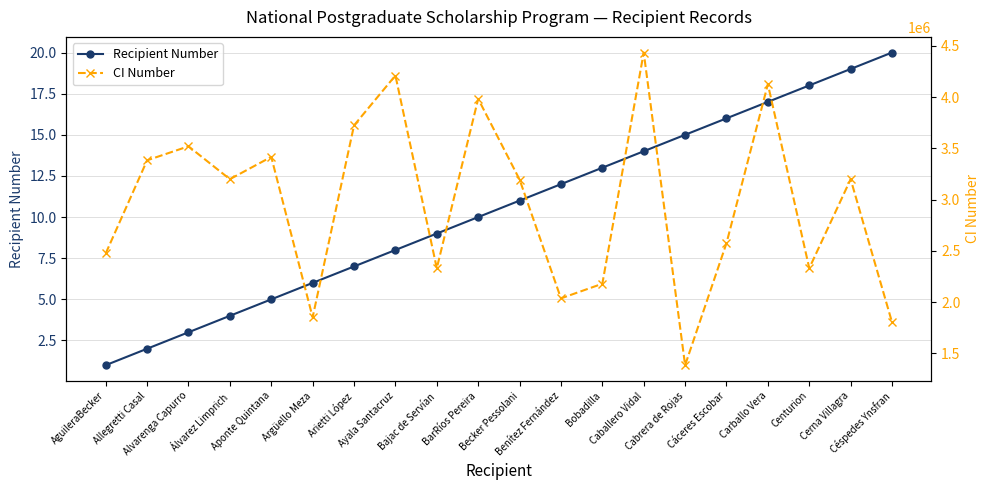

What is the label of the 17th point from the left?

Carballo Vera